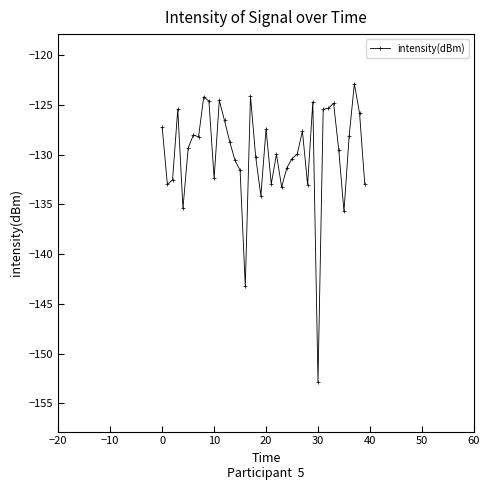

What is the maximum value shown in the chart?

-122.9